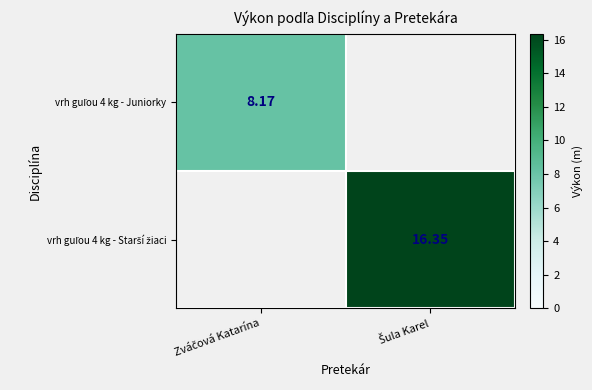

True or false: vrh guľou 4 kg - Juniorky has a value of 0.0 at Šula Karel.

True